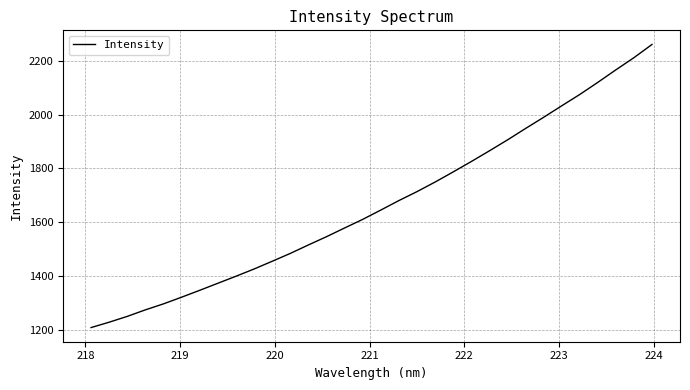

What is the minimum value shown in the chart?

1208.3